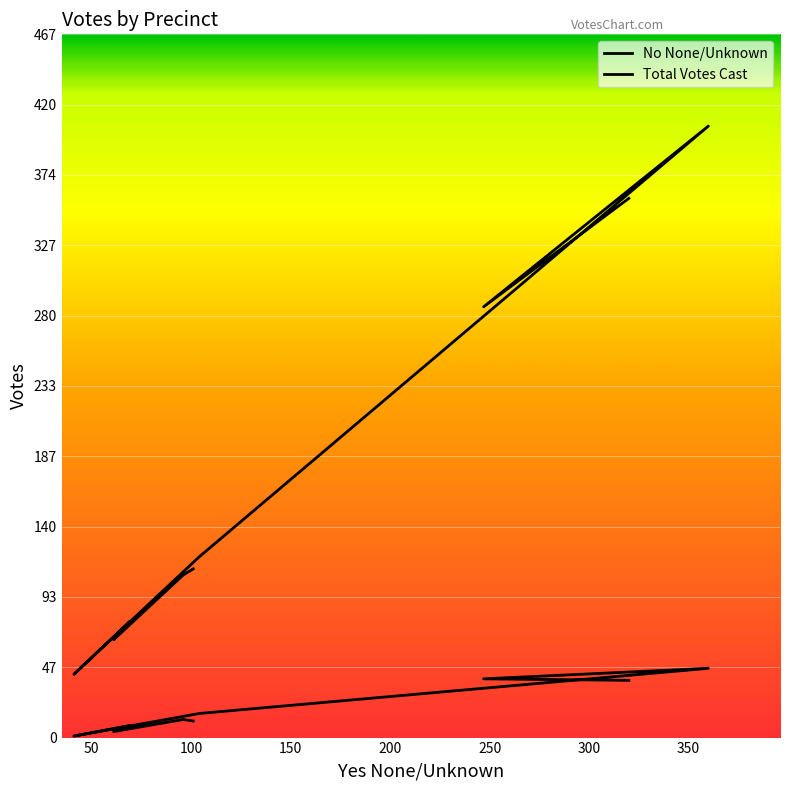

At how many categories does at least one series exceed 102?

6